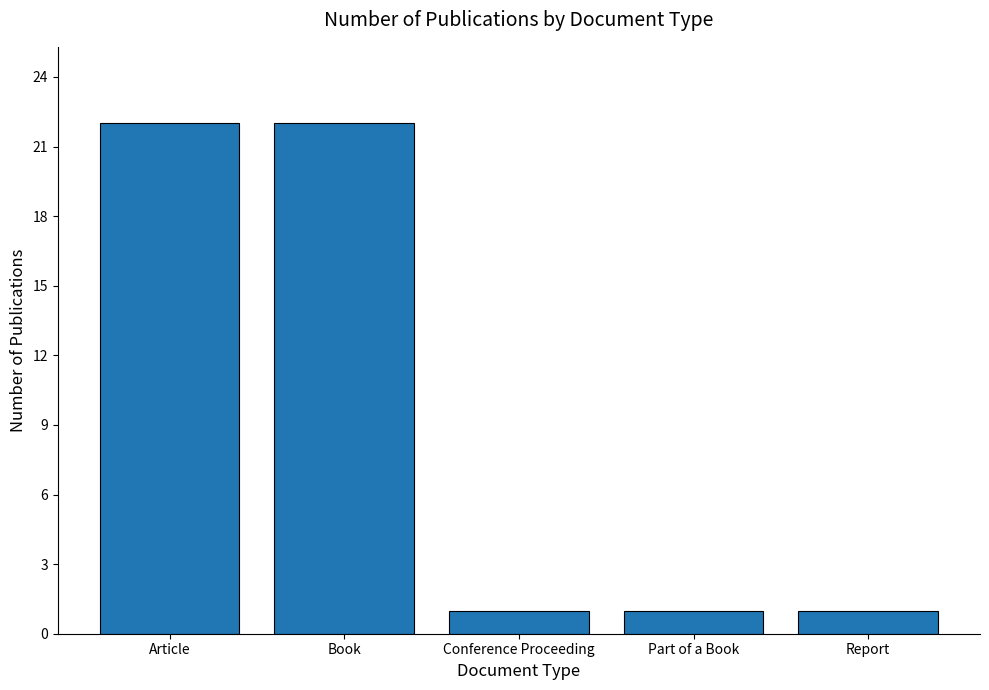

What is the maximum value shown in the chart?

22